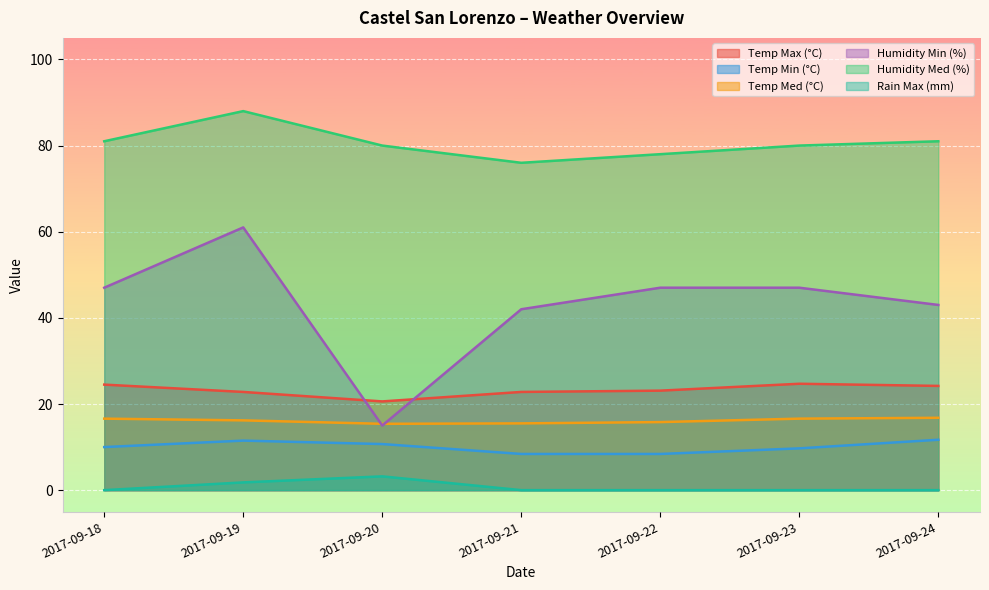

How many lines are shown in the chart?

6